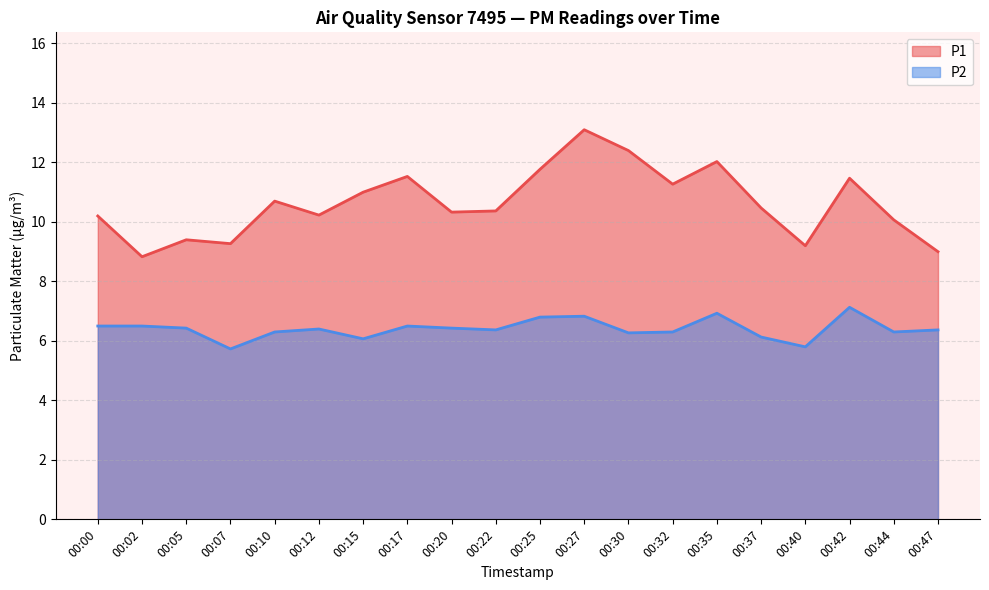

How many categories are shown in the chart?

20